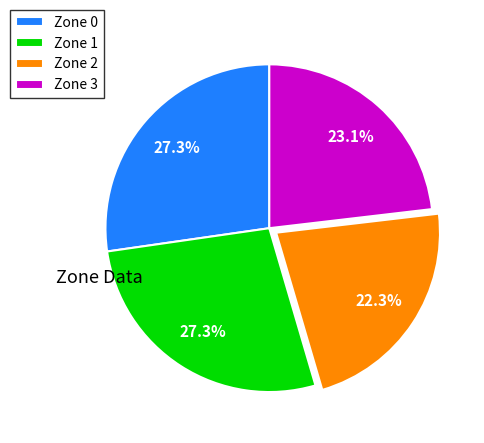

What portion of the pie excludes Zone 0?

72.7%